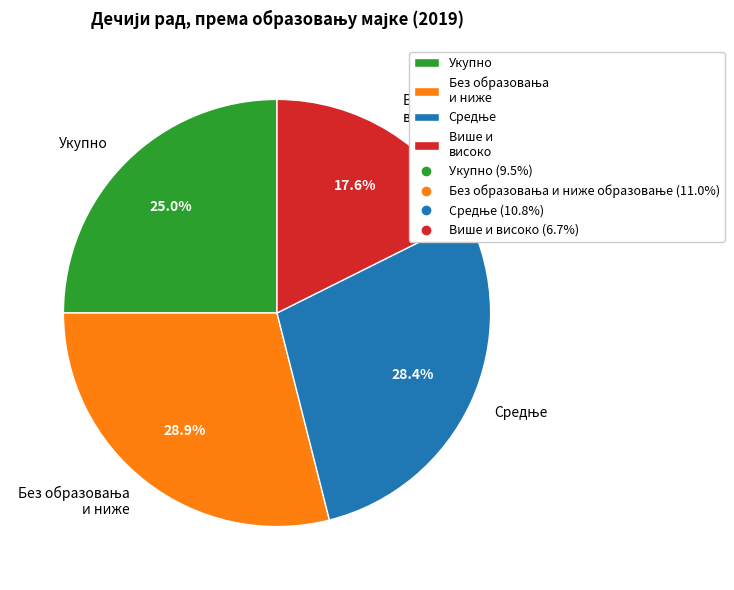

What percentage is NOT represented by Више и високо?

82.4%